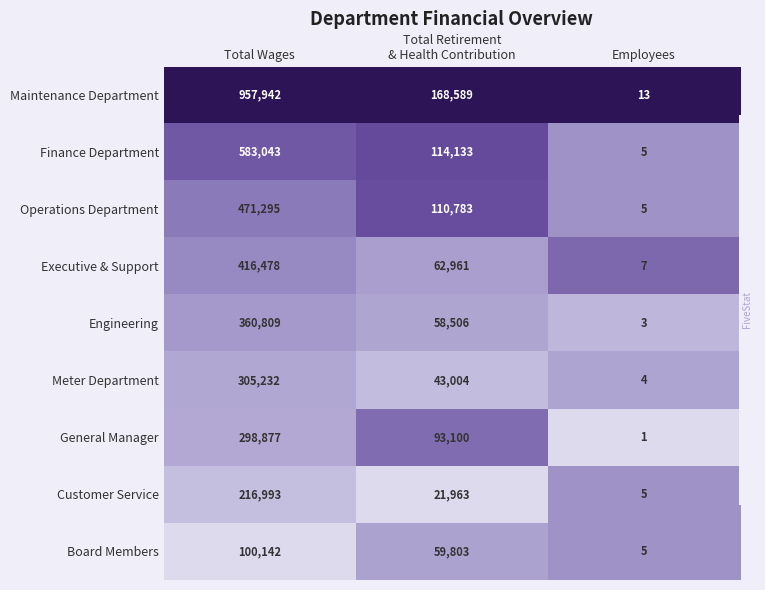

What is the difference between the highest and lowest values at Employees?

12